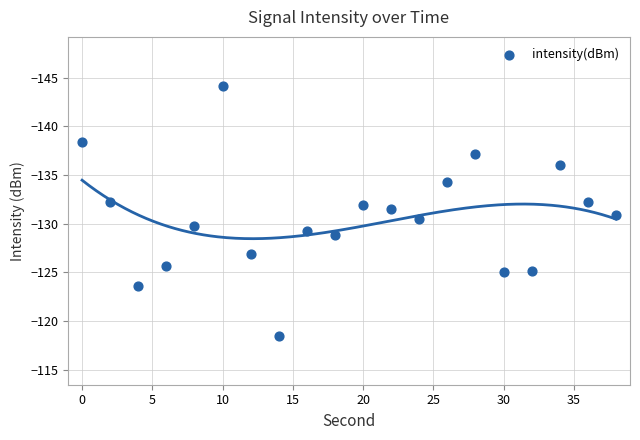

What is the range of Y values (max minus min)?

25.8